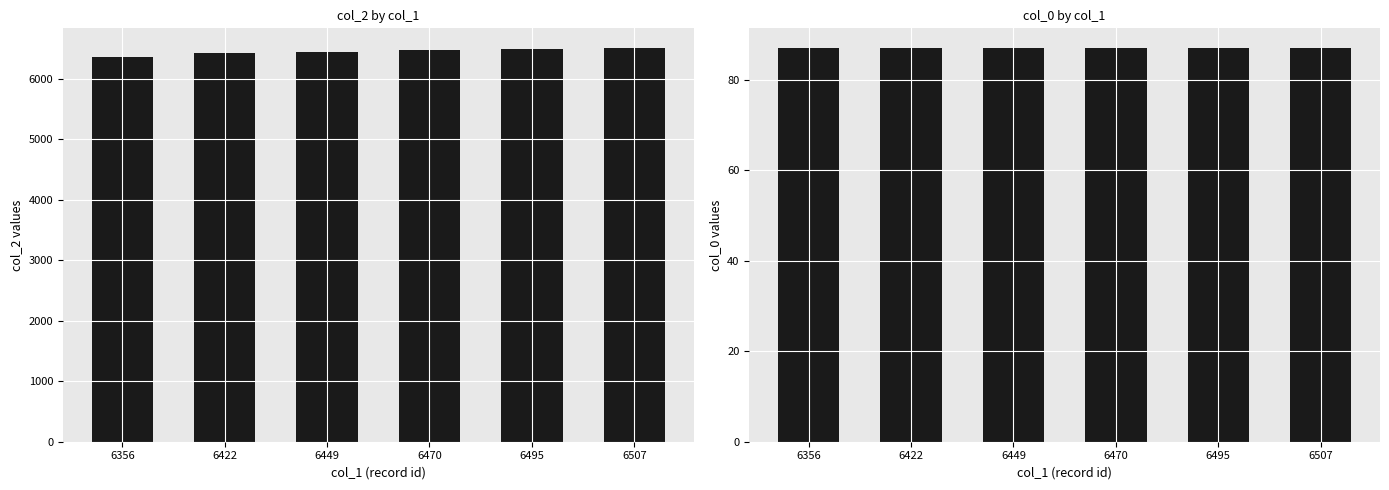

Are the bars grouped side by side (vs. stacked)?

Yes